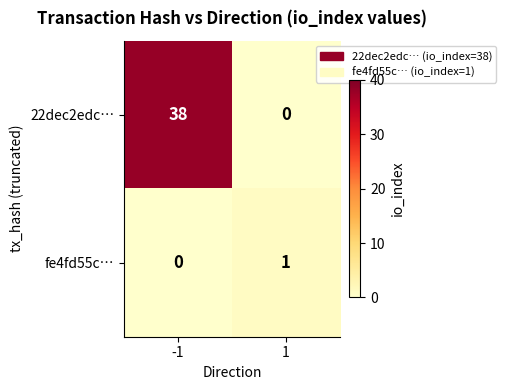

What is the difference between the maximum and minimum values in the 22dec2edc… series?

38